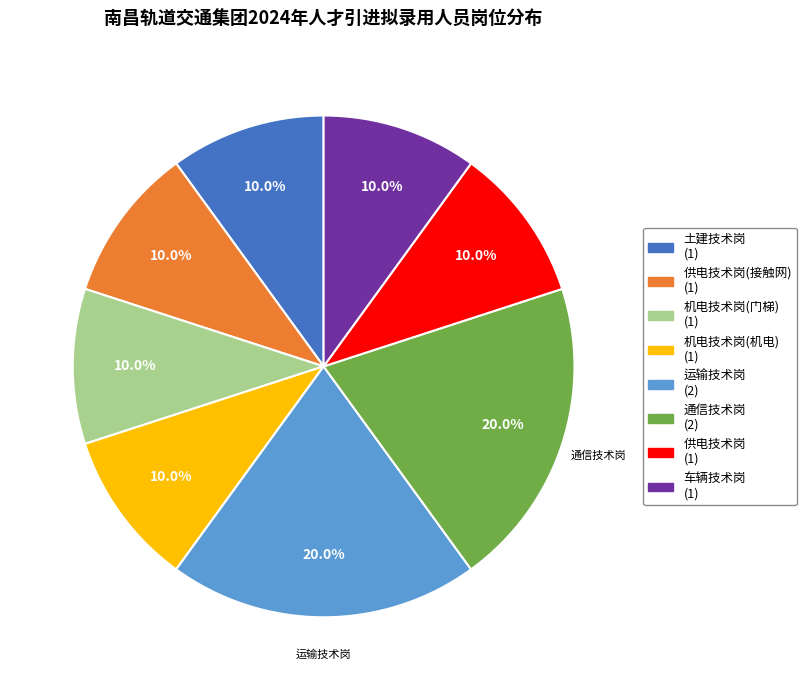

Does any single category account for the majority?

No